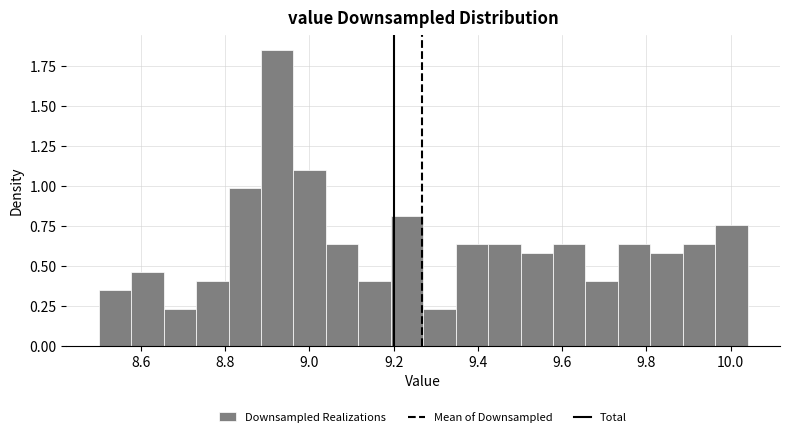

Read against the x-axis, roughly where is the centre of the tallest bar?

8.92